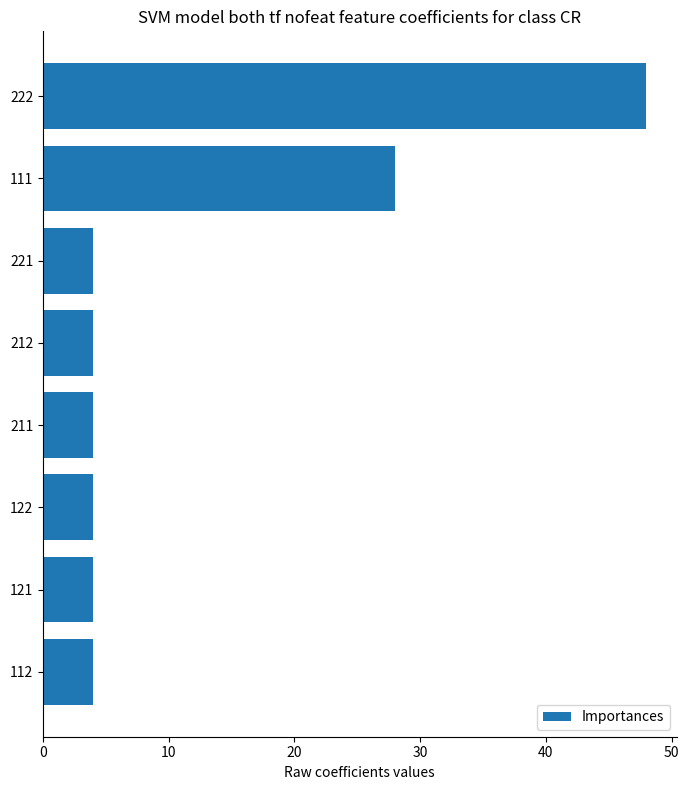

What is the sum of all values?

100